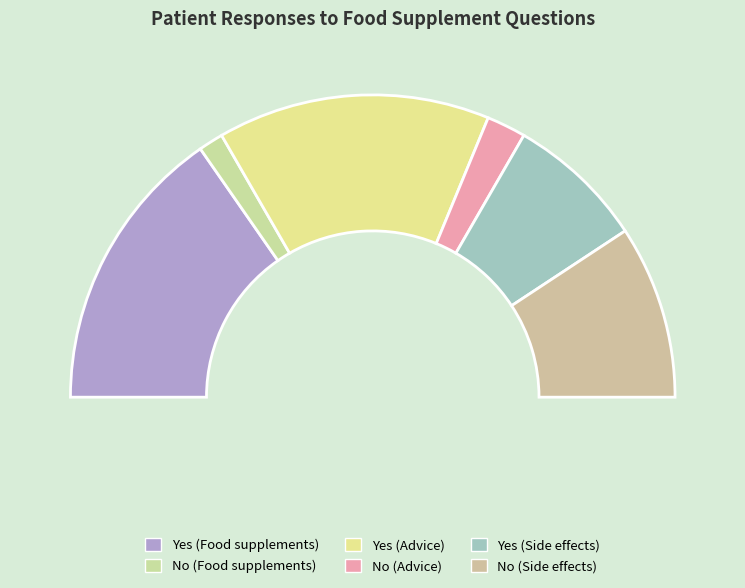

What is the total percentage of Yes (Side effects) and Yes (Food supplements)?

45.5%